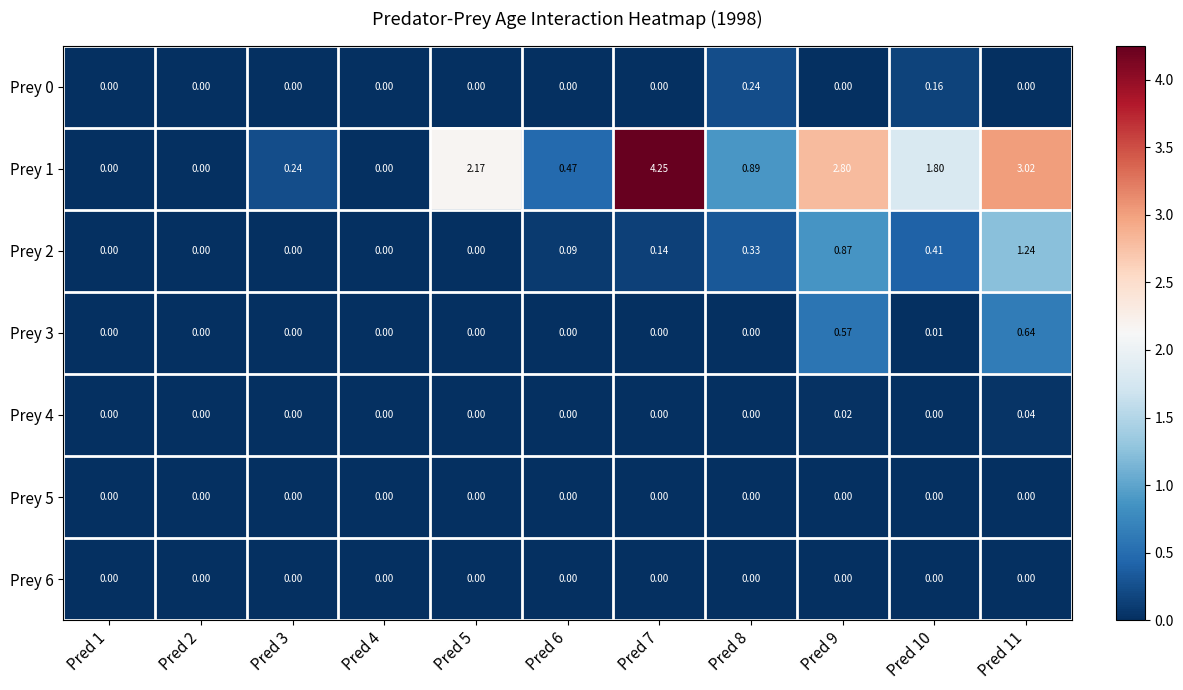

Between Pred 7 and Pred 9, which series saw the biggest shift?

Prey 1